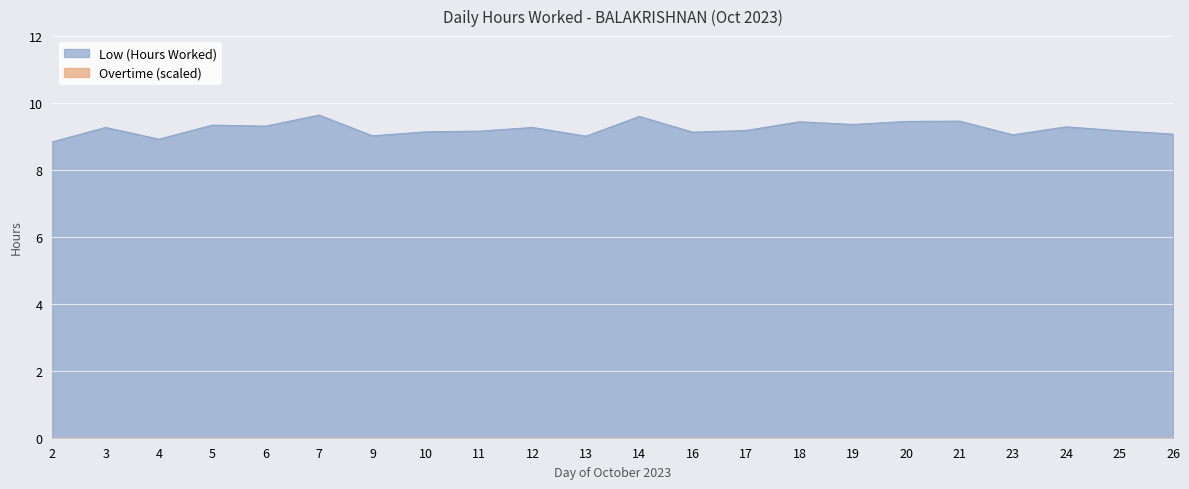

Is it true that the value at 26 is 15.0?

False